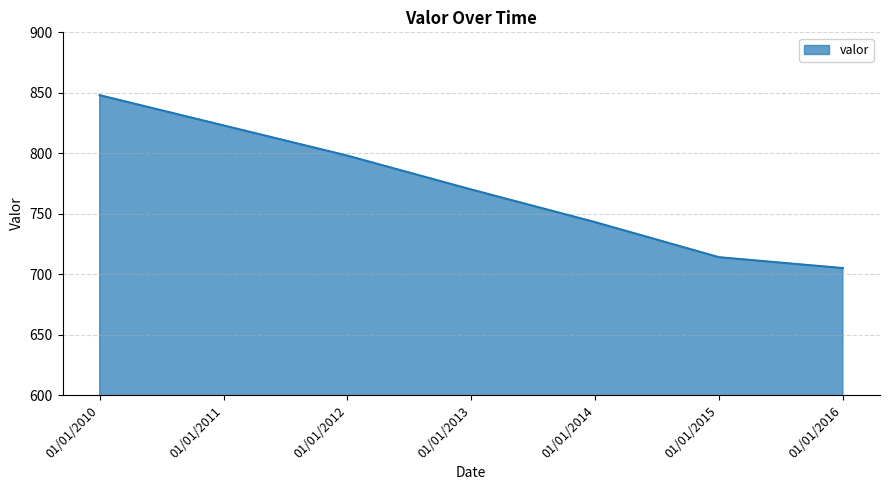

Reading left to right, list all the values displayed in this chart.

848	823	798	770	743	714	705